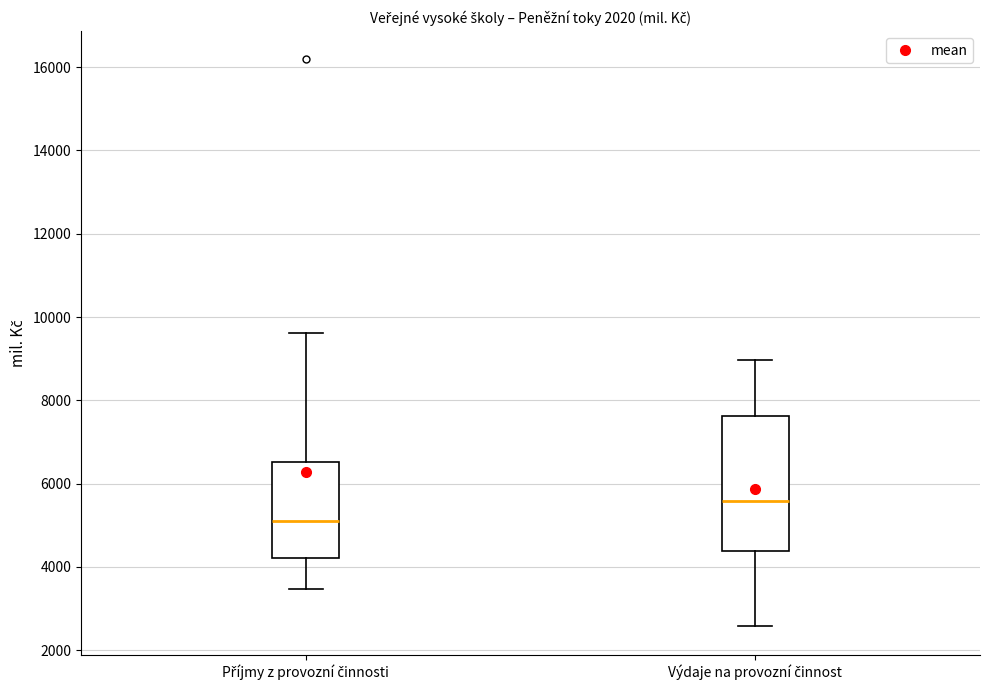

Reading left to right, transcribe this box plot: for each box, give where its median line is, the range the box spans, and where its two whiskers end, as read against the y-axis. The values are not printed on the chart, so give them approximately, as read against the axis.

Příjmy z provozní činnosti: median 5200, box 4200 to 6600, whiskers 3400 to 9600
Výdaje na provozní činnost: median 5600, box 4400 to 7600, whiskers 2600 to 9000